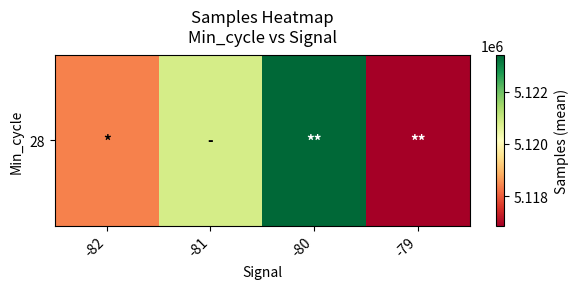

How many values are below 5120833?

2